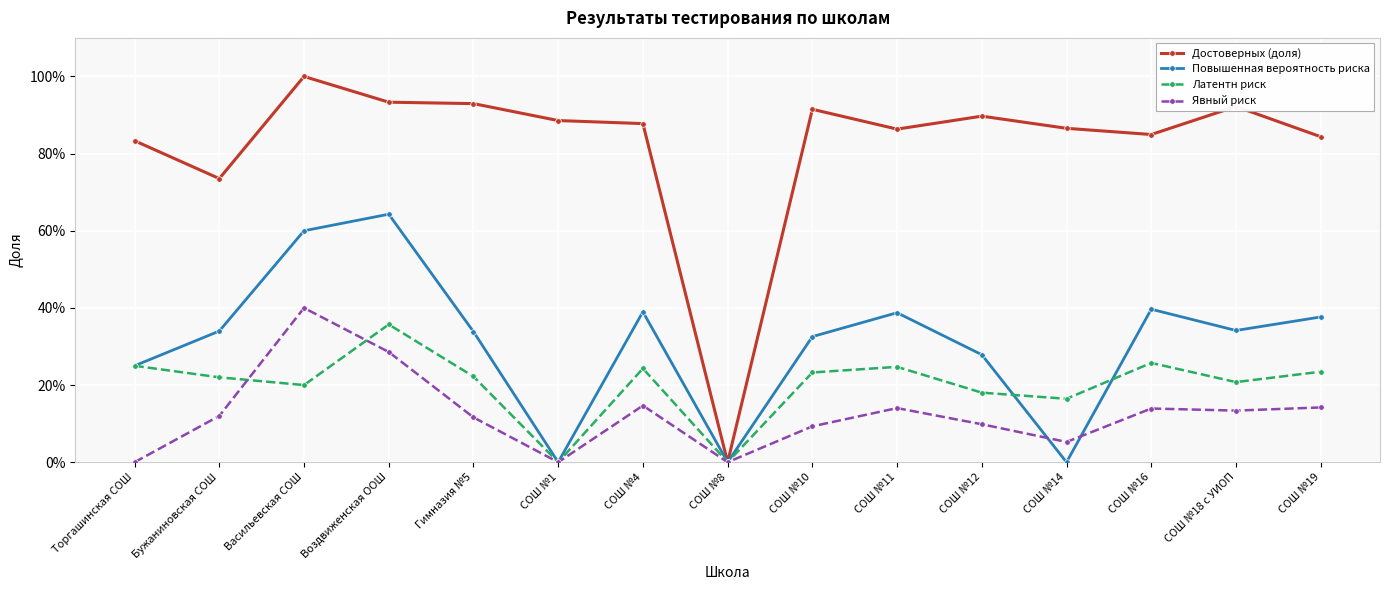

Is this an area chart (filled region under the line)?

No